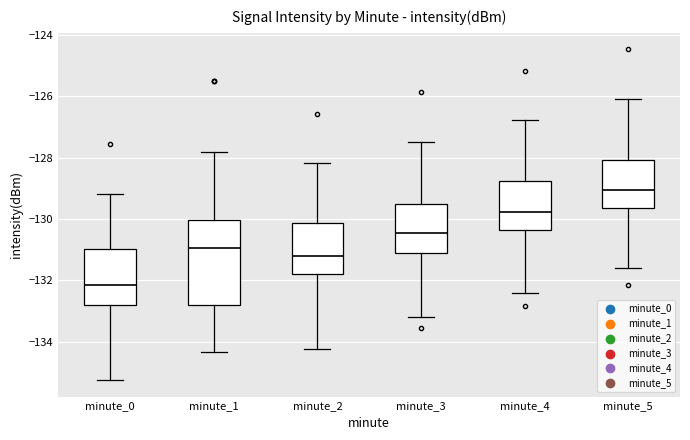

Reading left to right, transcribe this box plot: for each box, give where its median line is, the range the box spans, and where its two whiskers end, as read against the y-axis. The values are not printed on the chart, so give them approximately, as read against the axis.

minute_0: median -132.2, box -132.8 to -131.0, whiskers -135.2 to -129.2
minute_1: median -131.0, box -132.8 to -130.0, whiskers -134.4 to -127.8
minute_2: median -131.2, box -131.8 to -130.2, whiskers -134.2 to -128.2
minute_3: median -130.4, box -131.0 to -129.4, whiskers -133.2 to -127.4
minute_4: median -129.8, box -130.4 to -128.8, whiskers -132.4 to -126.8
minute_5: median -129.0, box -129.6 to -128.0, whiskers -131.6 to -126.0